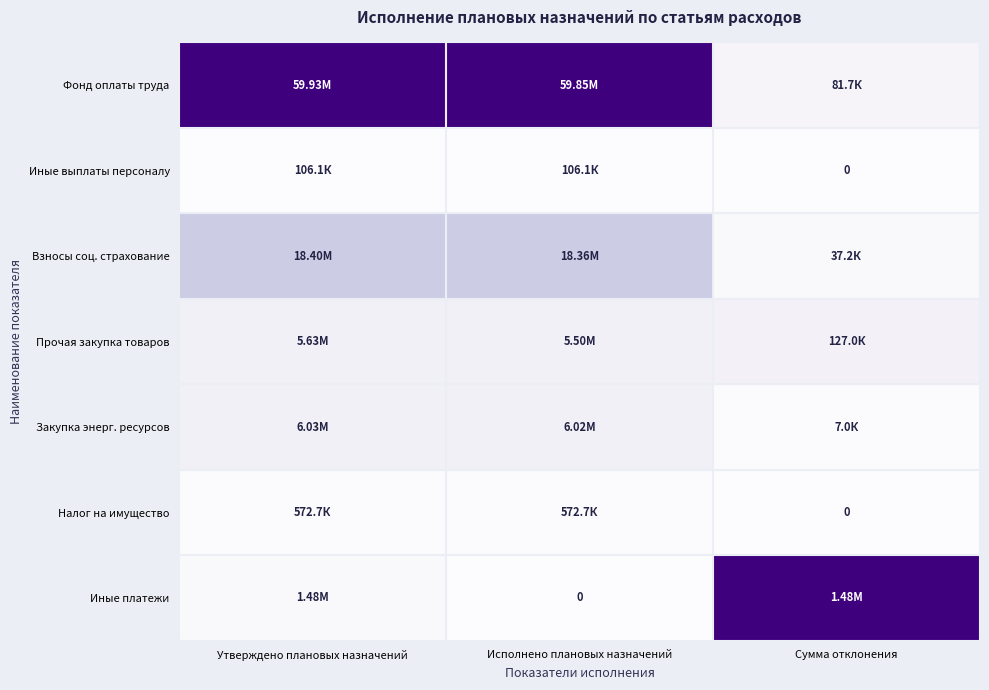

Is it true that Налог на имущество equals 0.0 at Исполнено плановых назначений?

True